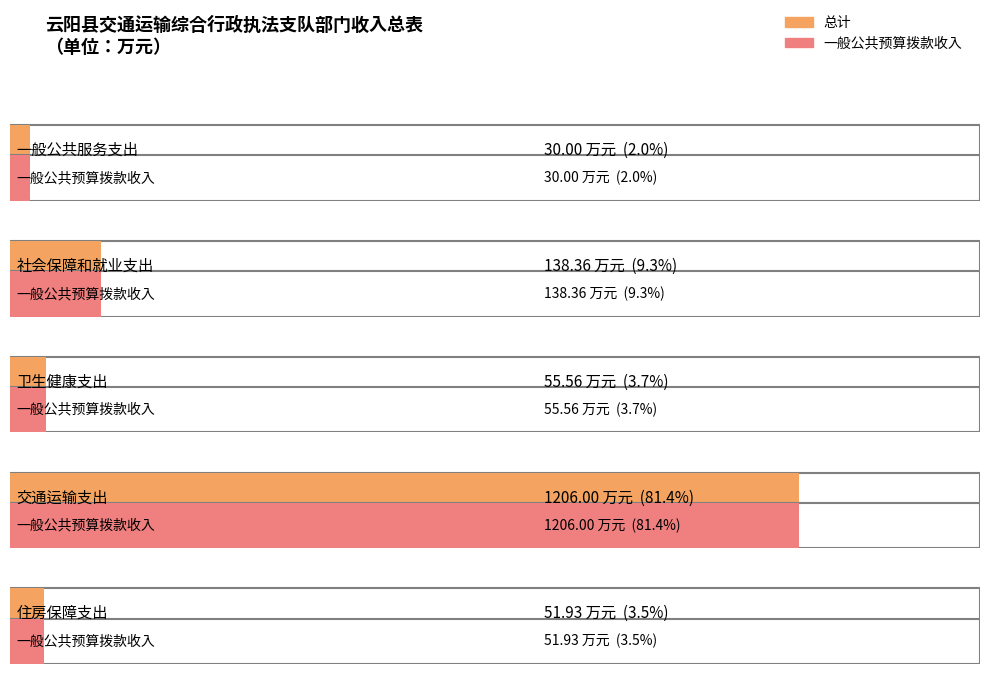

At which label does 总计 first exceed 55?

社会保障和就业支出